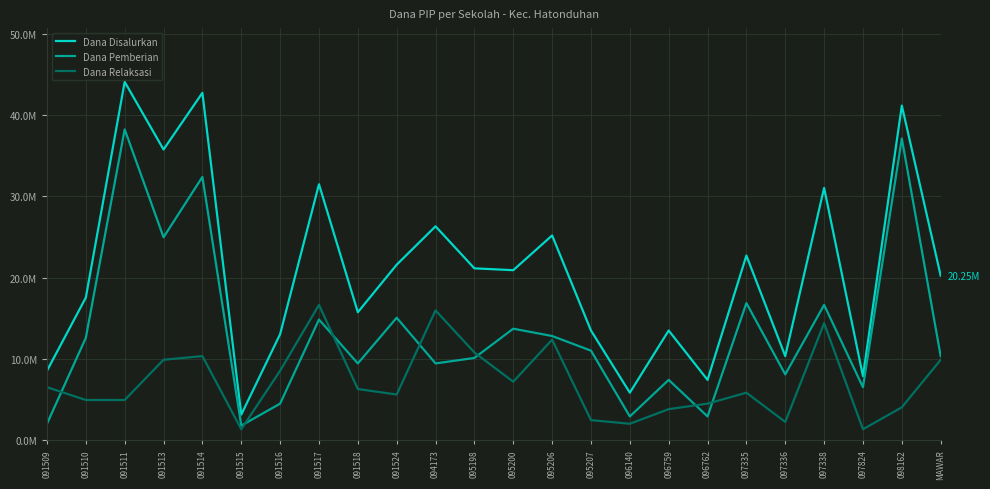

List the labels in order of Dana Relaksasi value, largest first.

091517, 094173, 097338, 095206, 095198, 091514, 091513, MAWAR, 091516, 095200, 091509, 091518, 097335, 091524, 091510, 091511, 096762, 098162, 096759, 095207, 097336, 096140, 091515, 097824